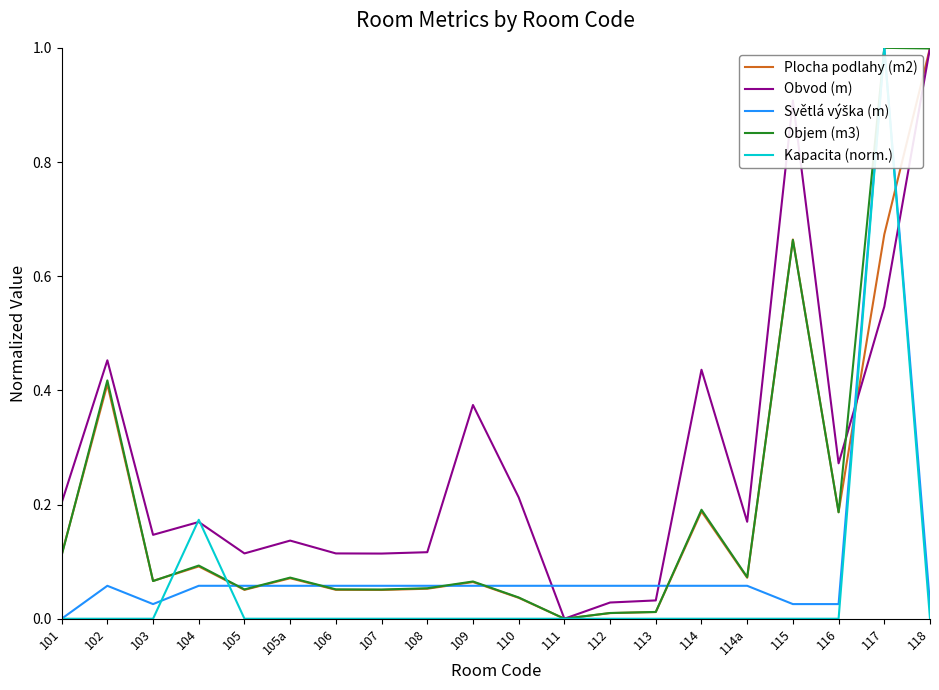

At how many categories does at least one series exceed 0?

20